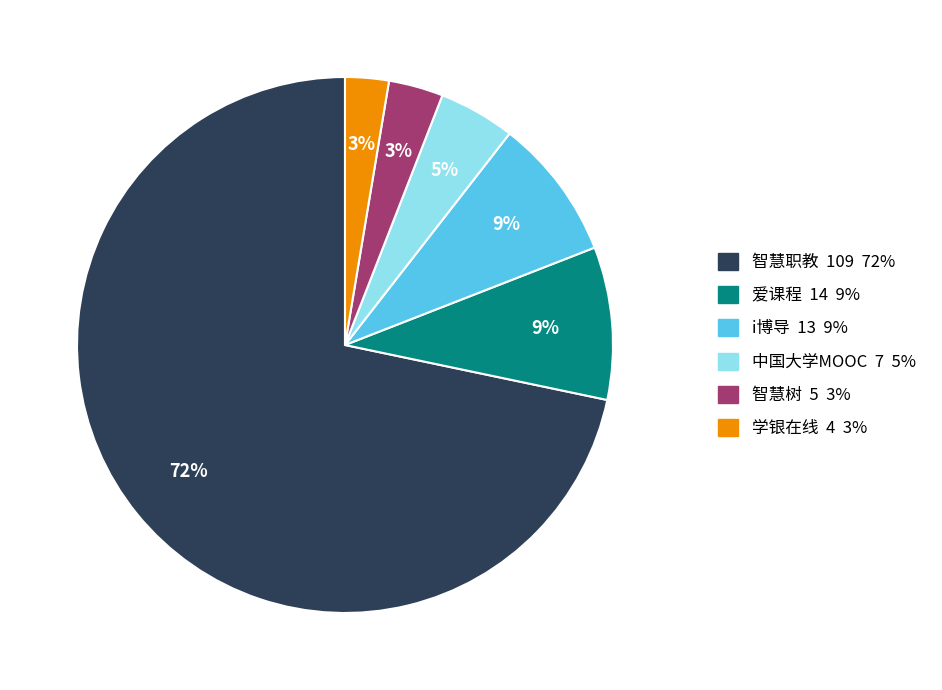

What is the majority slice?

智慧职教